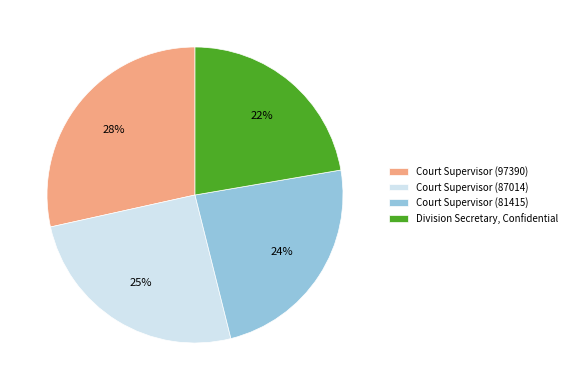

Do Court Supervisor (87014) and Court Supervisor (81415) together represent more than half of the pie?

No